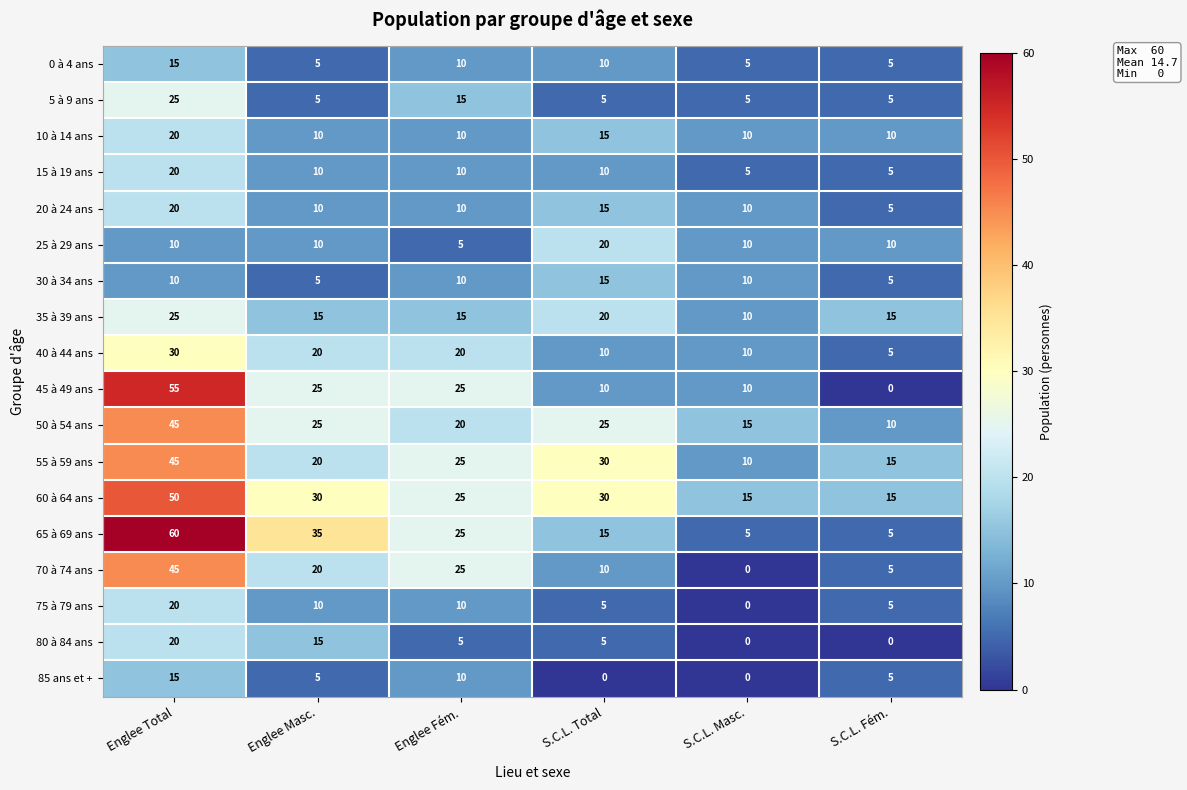

How many data points does each series have?

6